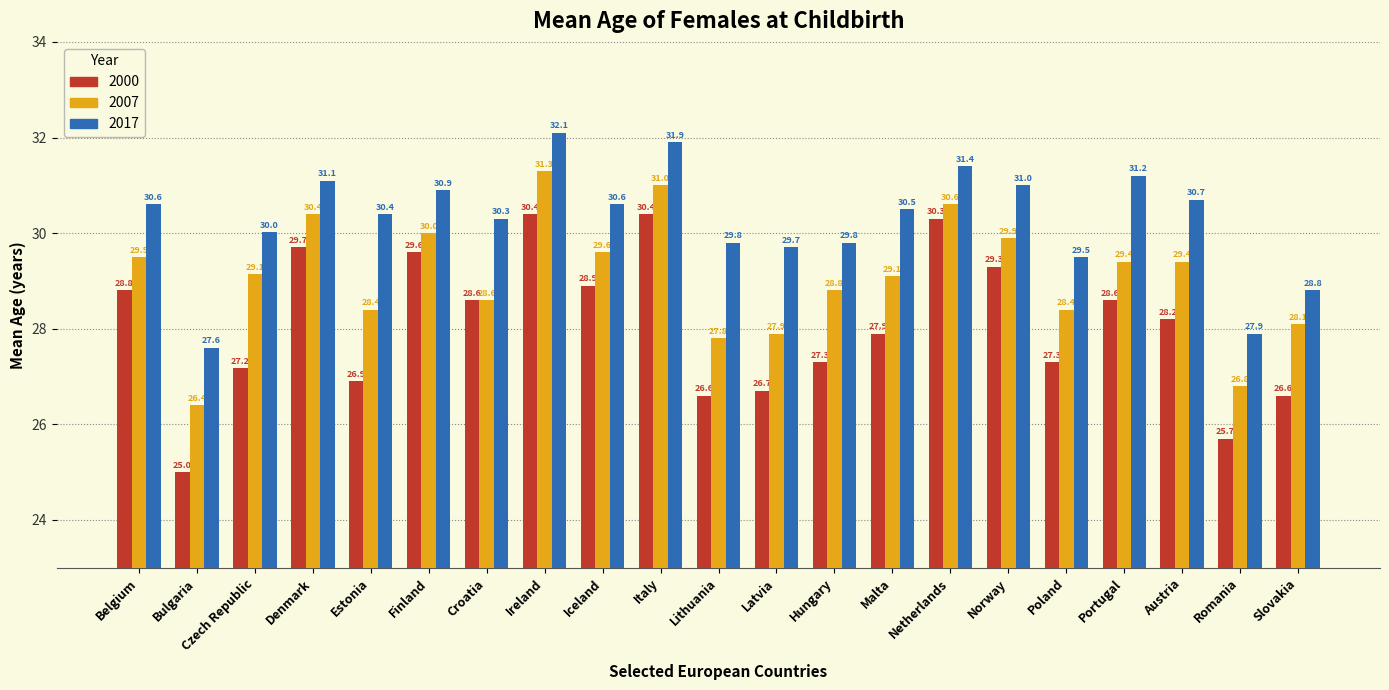

Between Croatia and Portugal, which series saw the biggest shift?

2017